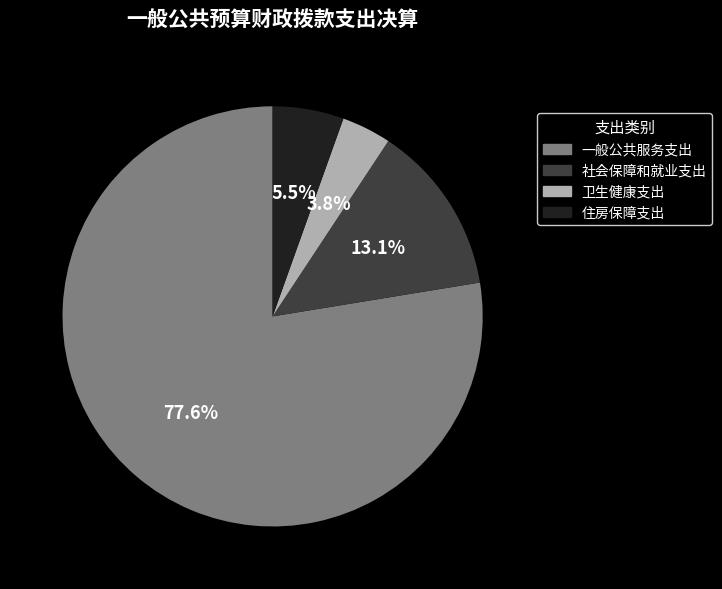

Is it true that 住房保障支出 is 14% of the pie?

False